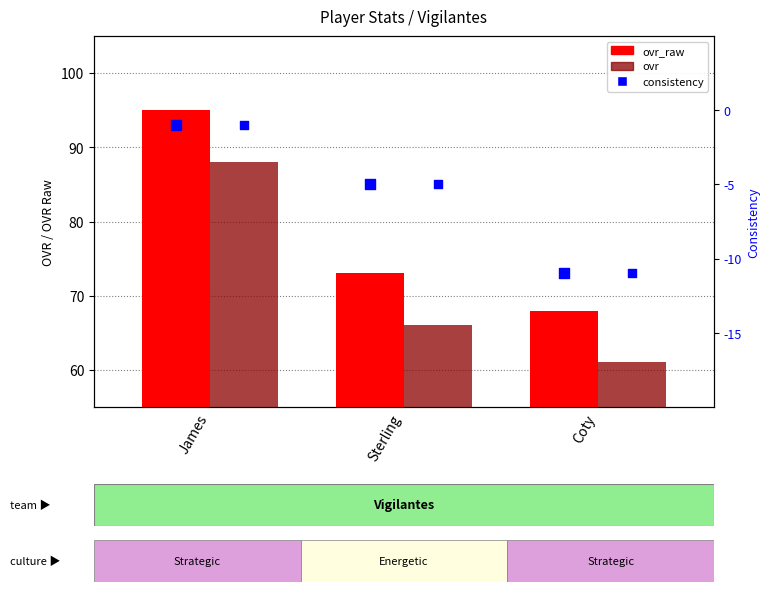

Which series contains the lowest Y value?

consistency